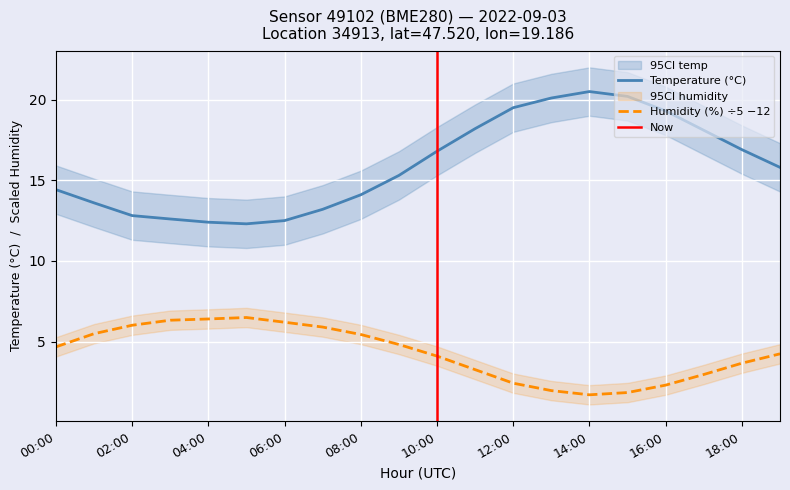

Reading left to right, list all the values displayed in this chart.

temperature: 14.4	13.6	12.8	12.6	12.4	12.3	12.5	13.2	14.1	15.3	16.8	18.2	19.5	20.1	20.5	20.2	19.3	18.1	16.9	15.8
humidity: 4.7	5.5	6.0	6.3	6.4	6.5	6.2	5.9	5.4	4.8	4.1	3.3	2.4	2.0	1.7	1.8	2.3	3.0	3.7	4.2